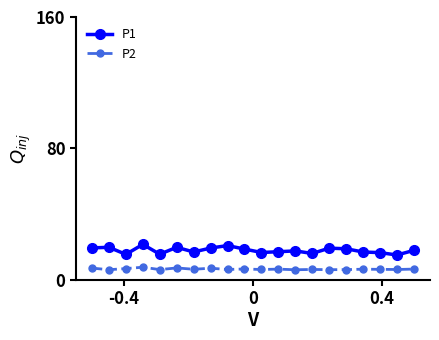

Count the number of categories in the chart.

20